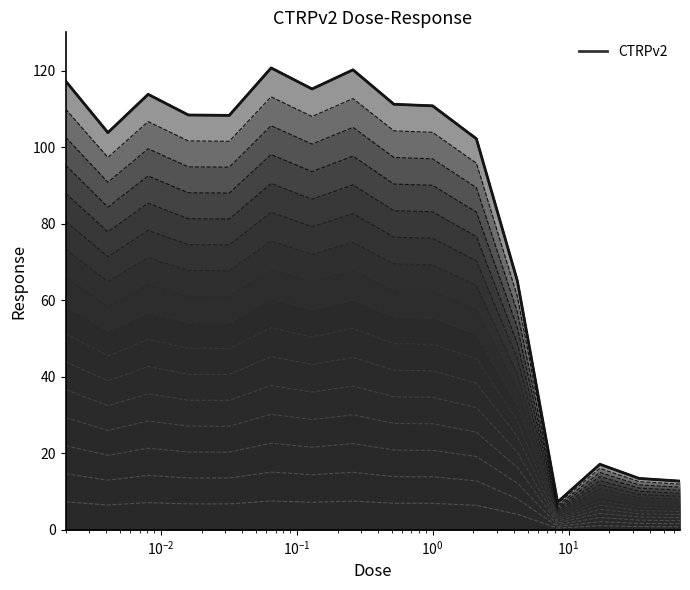

Where is the first local minimum?

0.0041